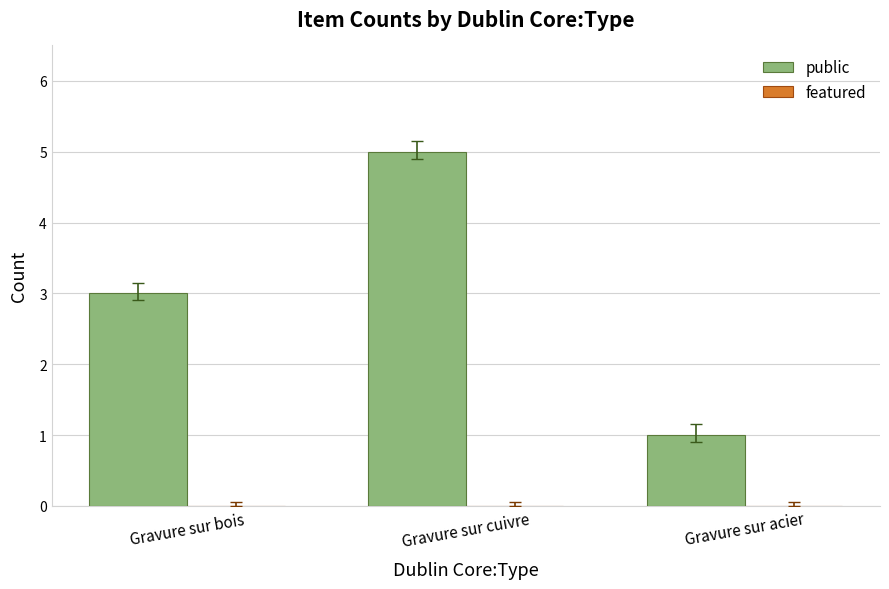

Rank the categories by value from highest to lowest.

Gravure sur cuivre, Gravure sur bois, Gravure sur acier